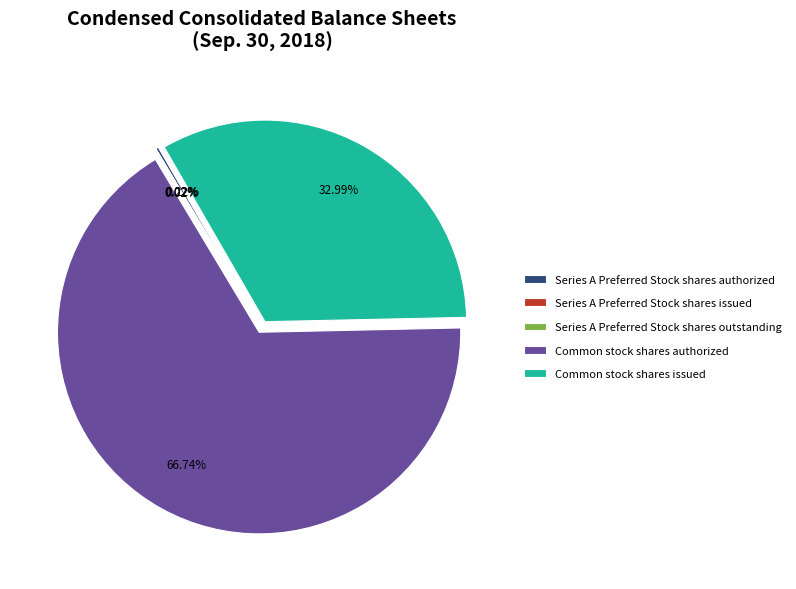

Does any single category account for the majority?

Yes